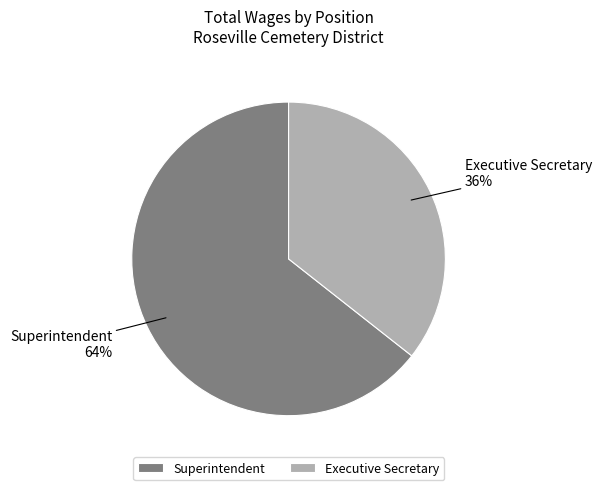

Which has a higher value, Executive Secretary or Superintendent?

Superintendent